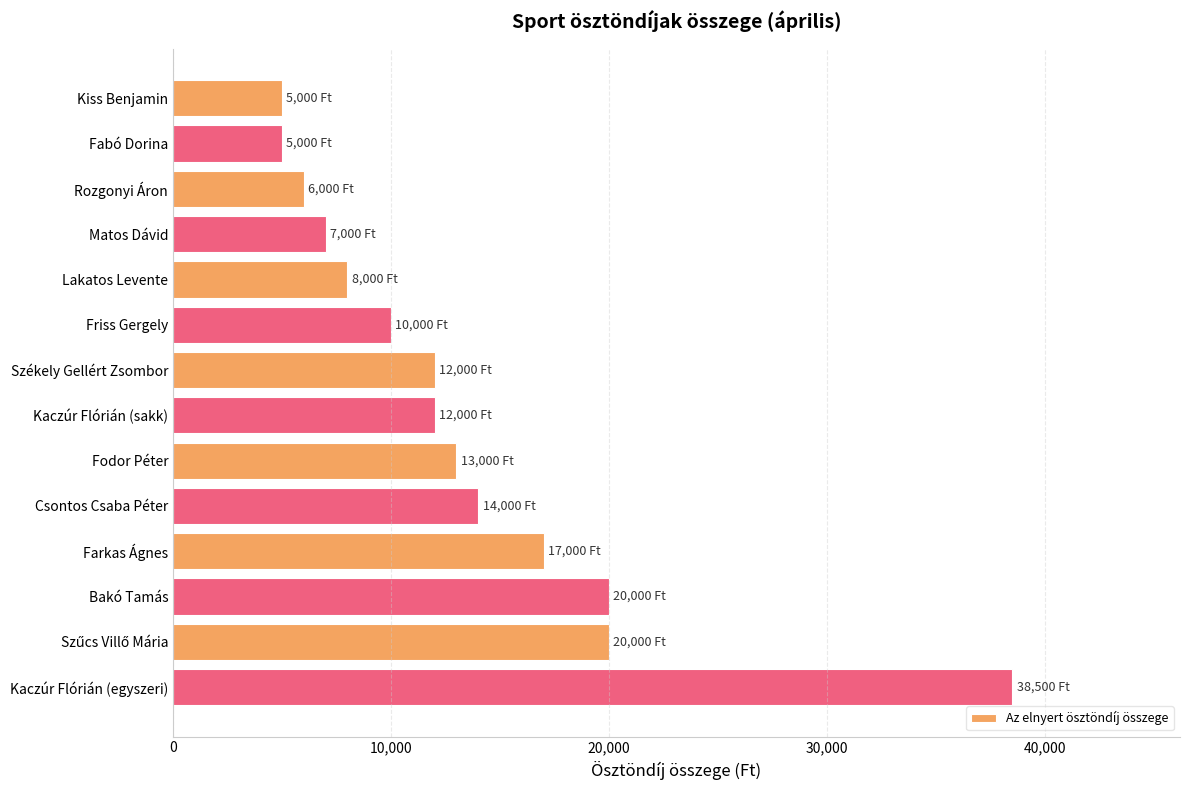

What is the sum of all values?

187500